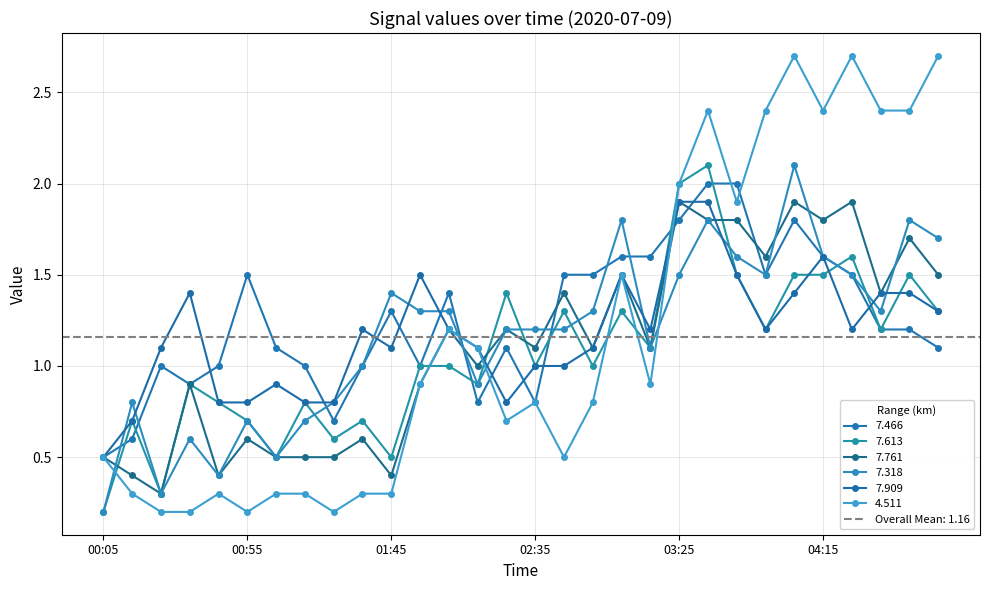

What is the lowest value of the 7.613 series?

0.2